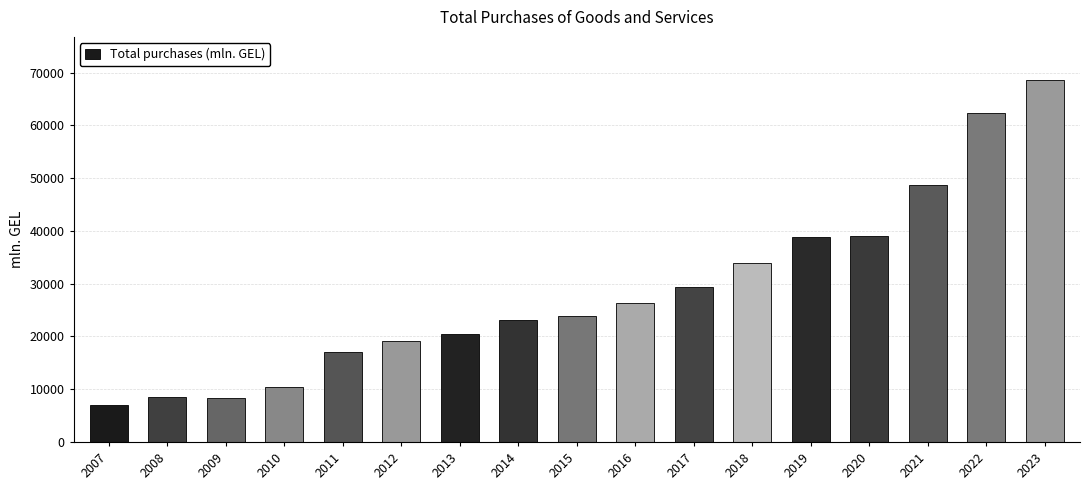

What is the average value?

28549.1